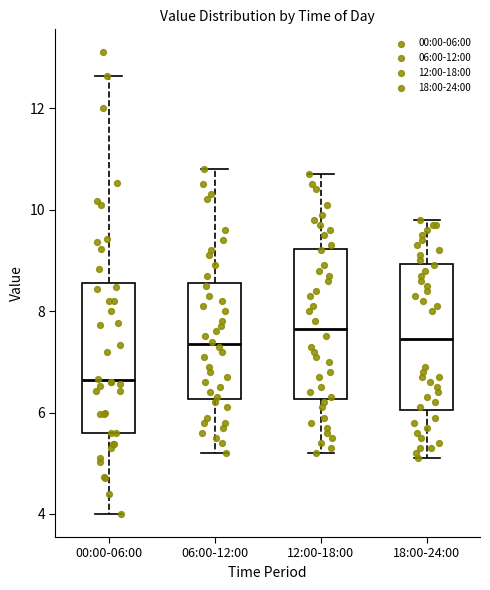

Reading left to right, read every box against the y-axis: the position of its median line, the range the box covers, and the ends of its whiskers. The values are not printed on the chart, so give them approximately, as read against the axis.

00:00-06:00: median 6.6, box 5.6 to 8.6, whiskers 4.0 to 12.6
06:00-12:00: median 7.4, box 6.2 to 8.6, whiskers 5.2 to 10.8
12:00-18:00: median 7.6, box 6.2 to 9.2, whiskers 5.2 to 10.8
18:00-24:00: median 7.4, box 6.0 to 9.0, whiskers 5.2 to 9.8